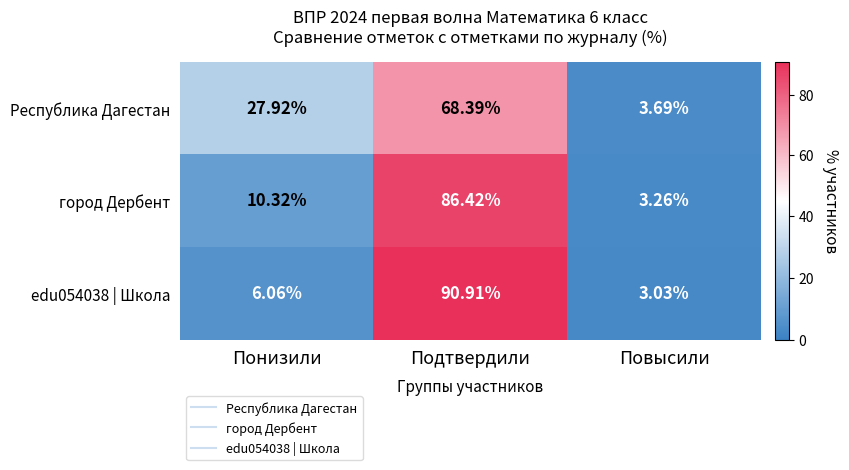

At which category is the sum across all series the highest?

Подтвердили